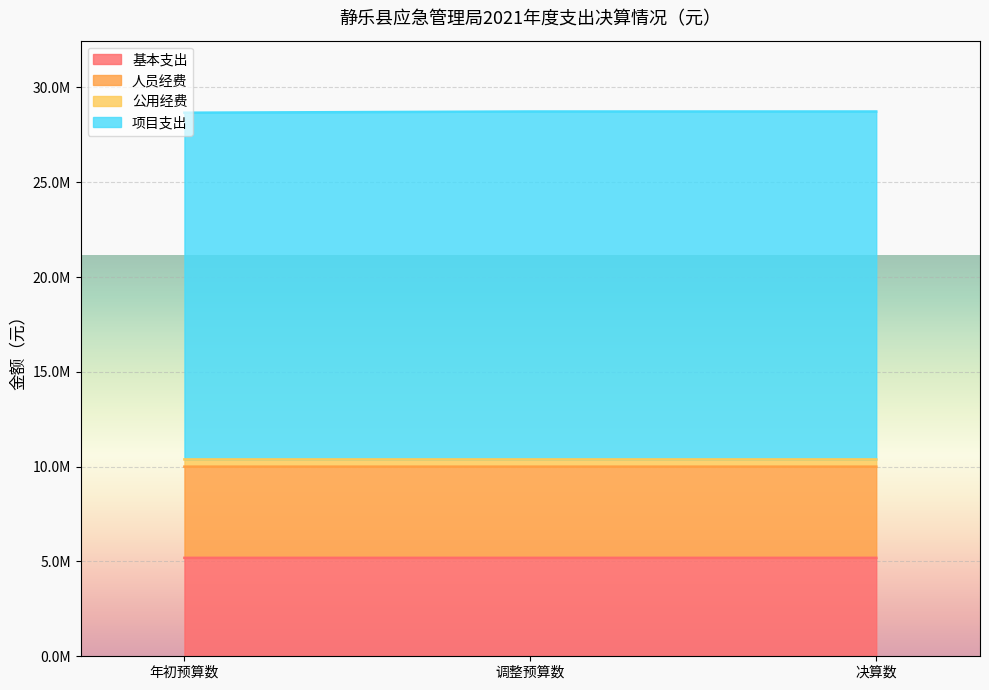

How many values in the 公用经费 series exceed 10381137?

2